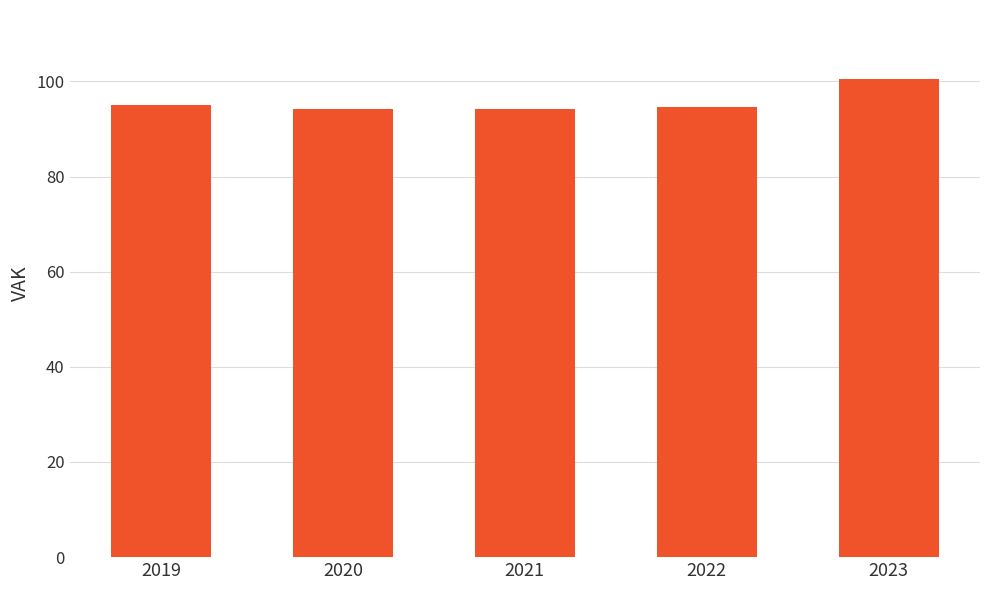

What is the average value?

95.7